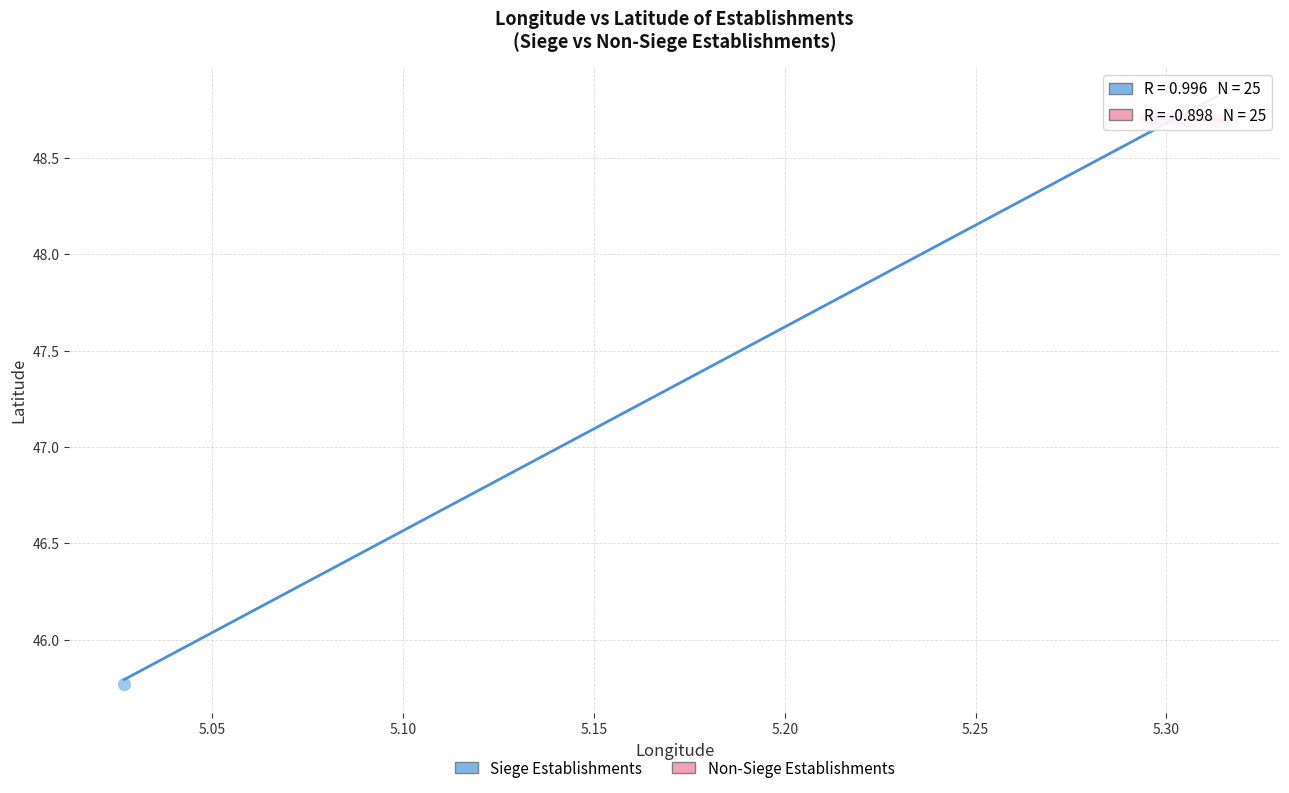

What are all the series names shown in the legend?

Siege Establishments, Non-Siege Establishments